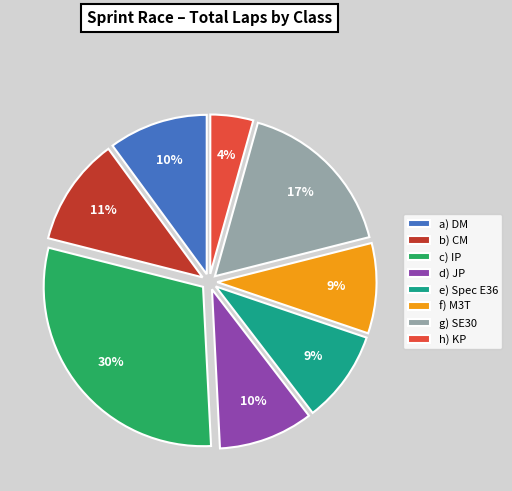

Which slice is the smallest?

h) KP